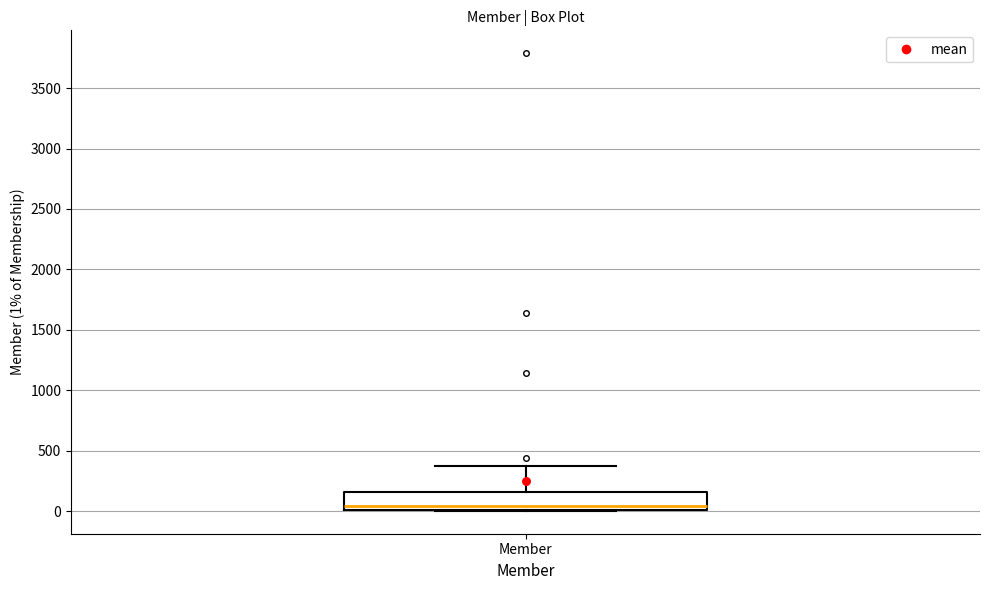

Read this box plot against the y-axis: the position of the median line, the range covered by the box, and the ends of both whiskers. The values are not printed on the chart, so give them approximately, as read against the axis.

median 50, box 0 to 150, whiskers 0 to 400